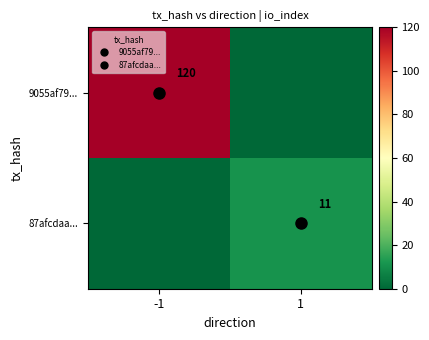

Is the value of 9055af79... at -1 greater than the value of 87afcdaa... at 1?

Yes